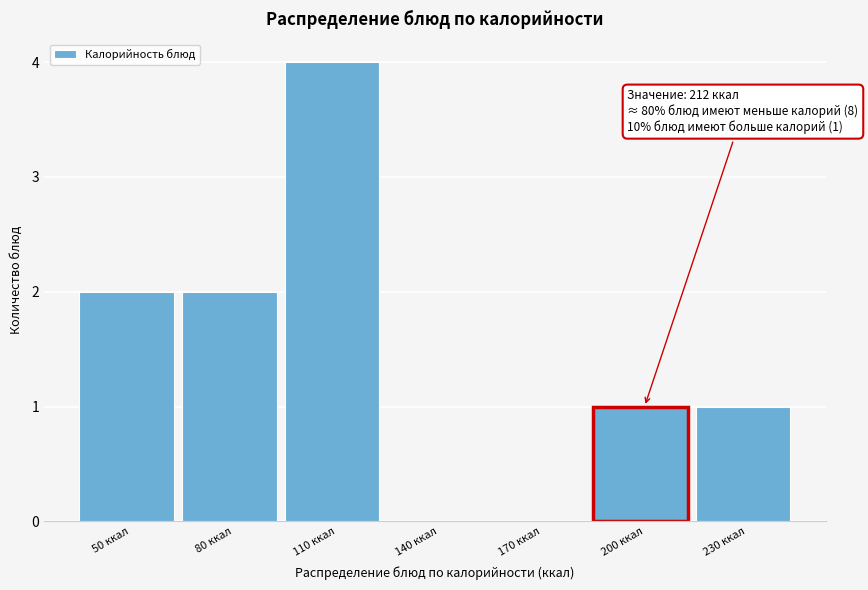

Reading left to right, list all the values displayed in this chart.

50 ккал=2	80 ккал=2	110 ккал=4	140 ккал=0	170 ккал=0	200 ккал=1	230 ккал=1